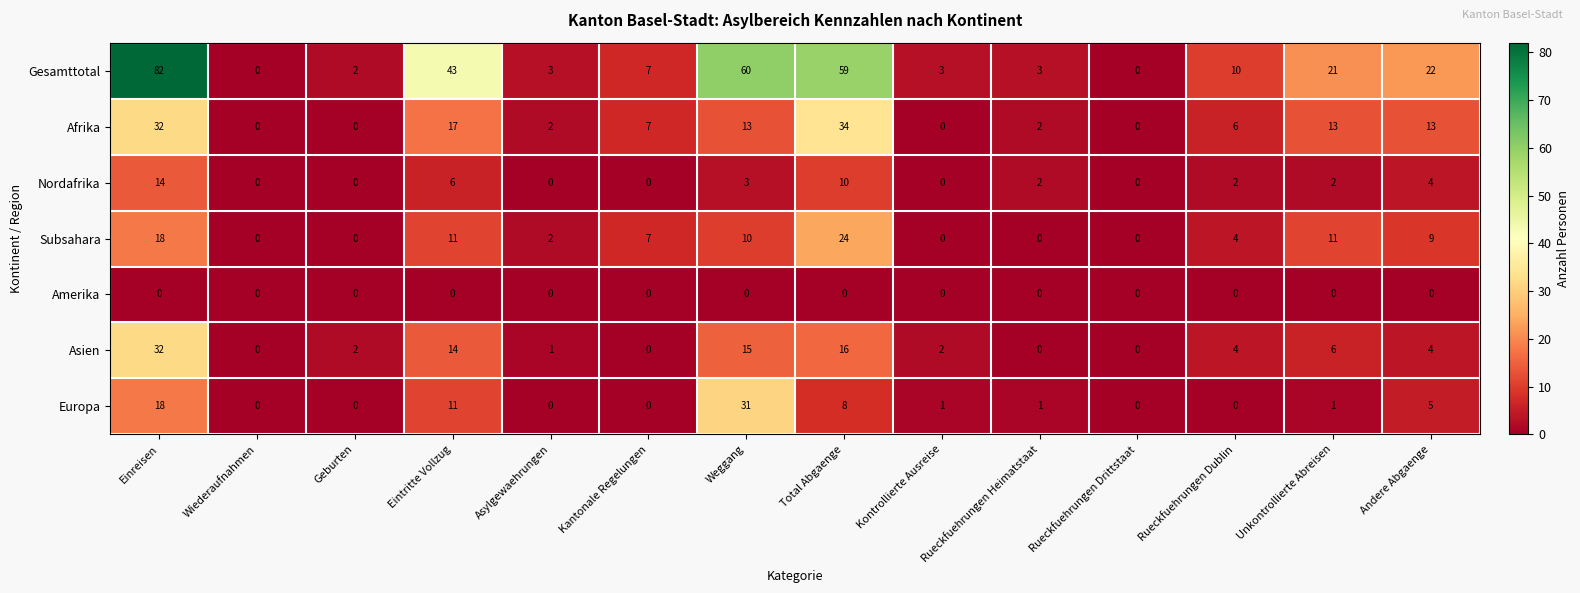

Which series has the largest range (max minus min)?

Gesamttotal